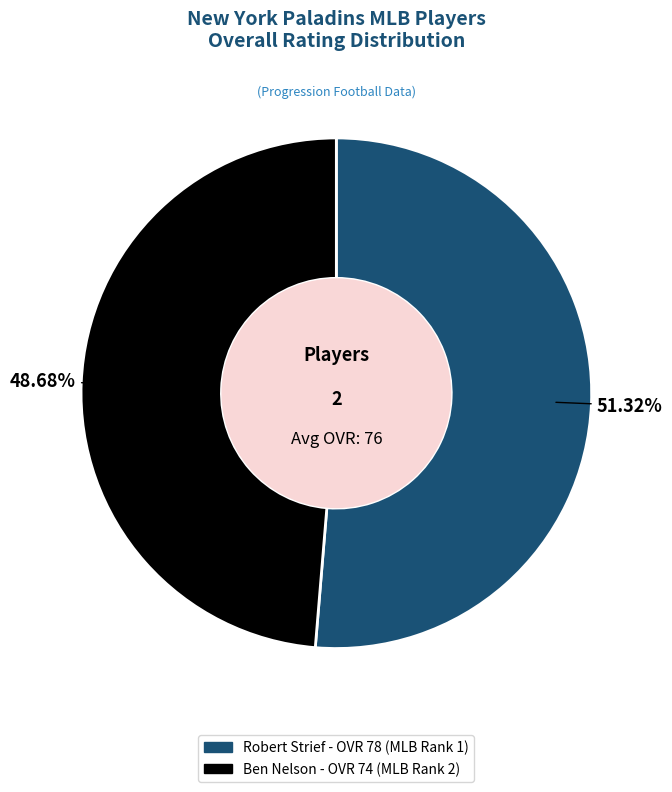

Between Robert and Ben, which is larger?

Robert